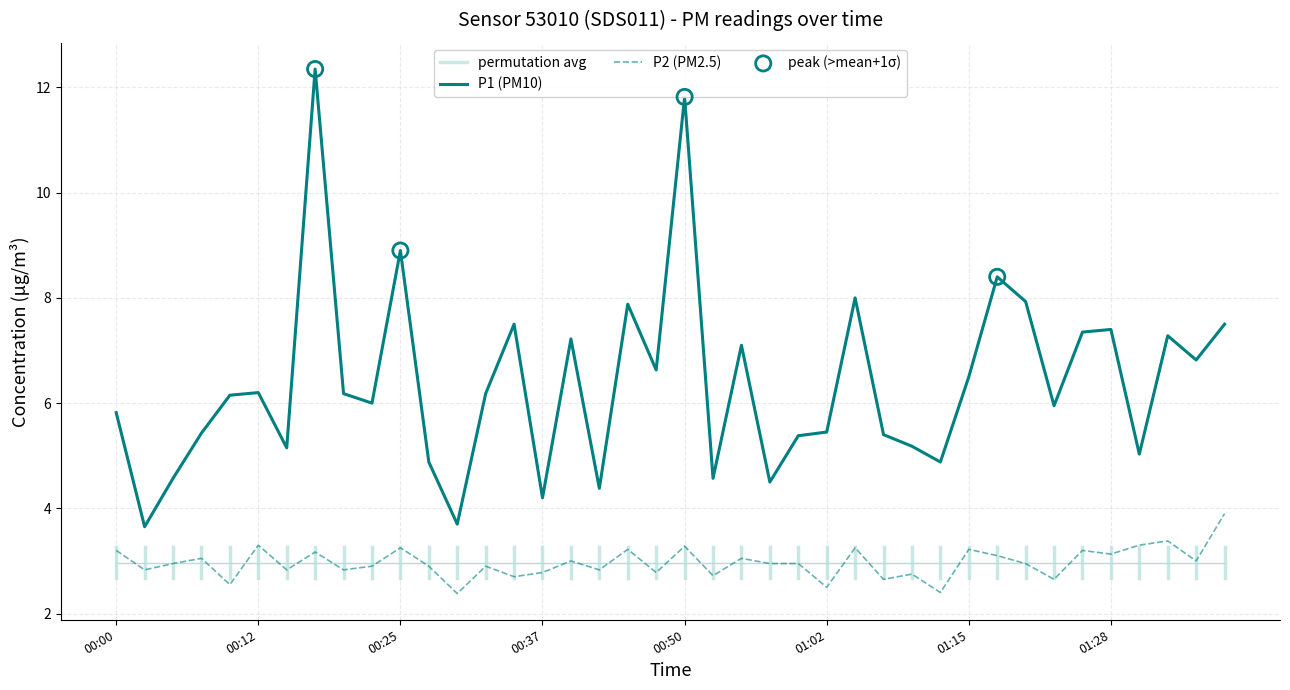

Which series has the largest Y range (max minus min)?

P1 (PM10)